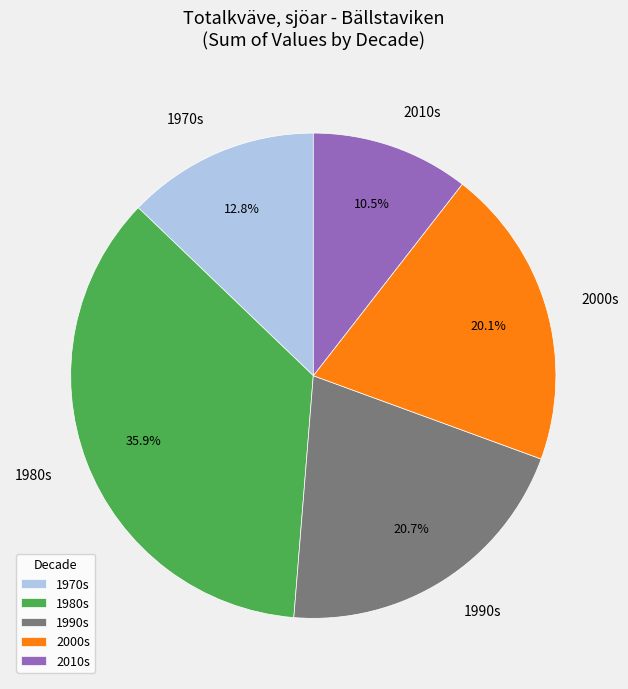

Which category has the biggest portion of the pie?

1980s